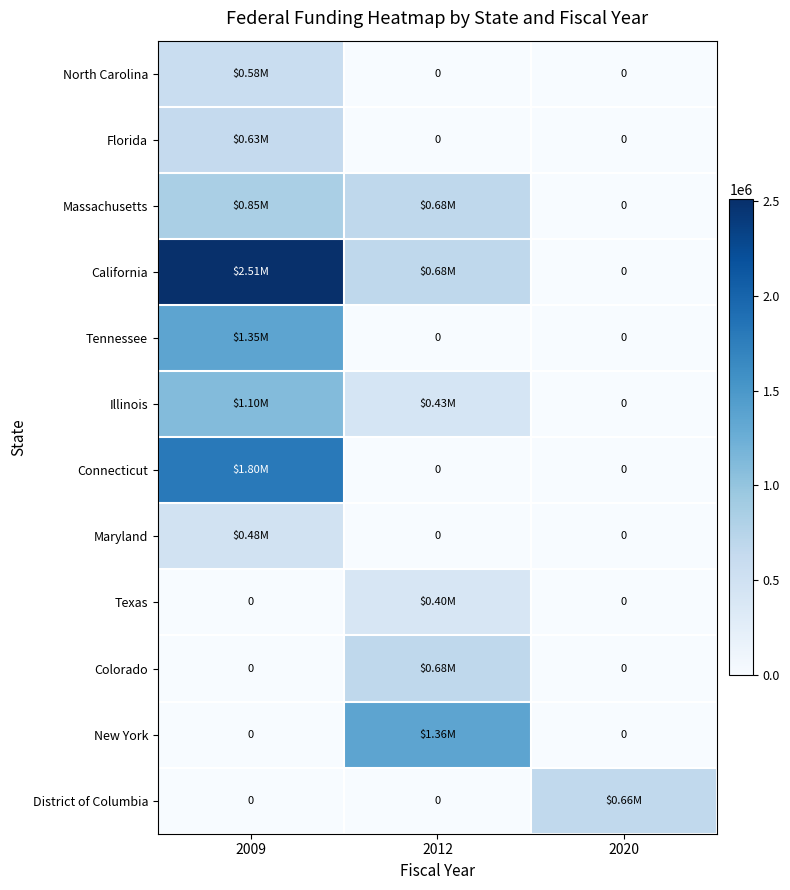

How many data points in California are above 682742?

1